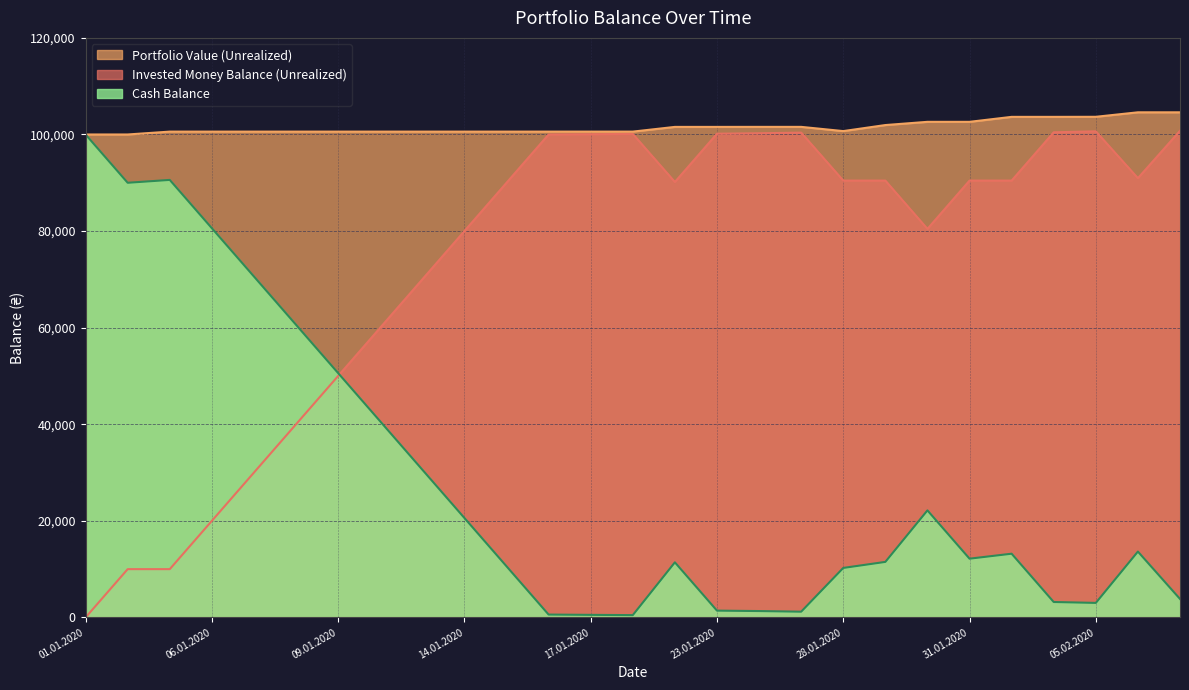

True or false: Portfolio Value (Unrealized) and Cash Balance intersect in this chart.

False